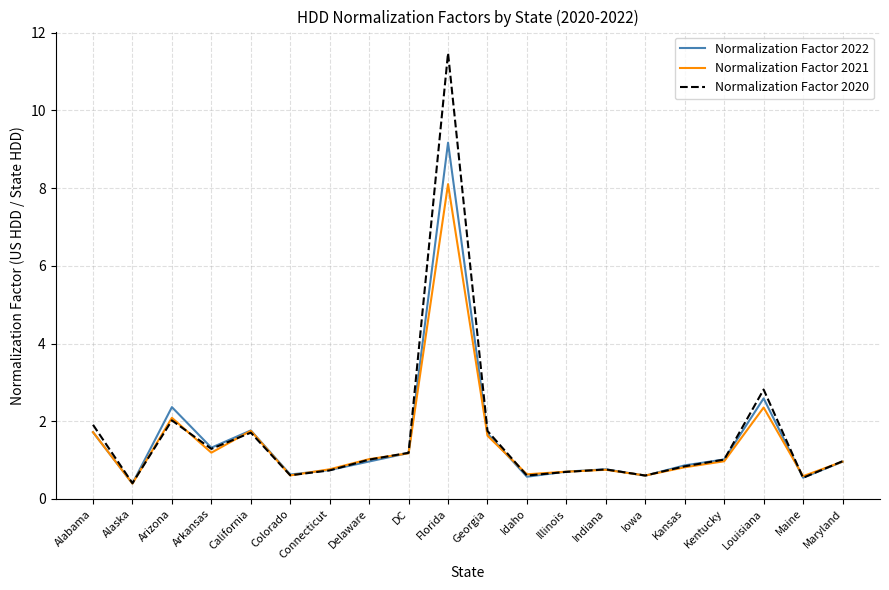

List the series in order of their peak value, lowest first.

Normalization Factor 2021, Normalization Factor 2022, Normalization Factor 2020